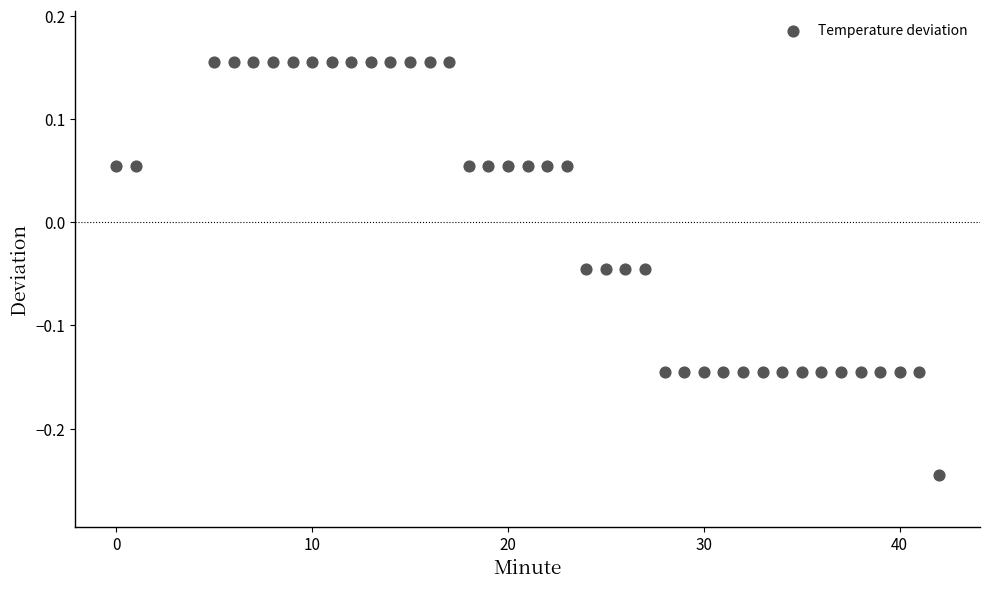

What is the range of Y values (max minus min)?

0.4